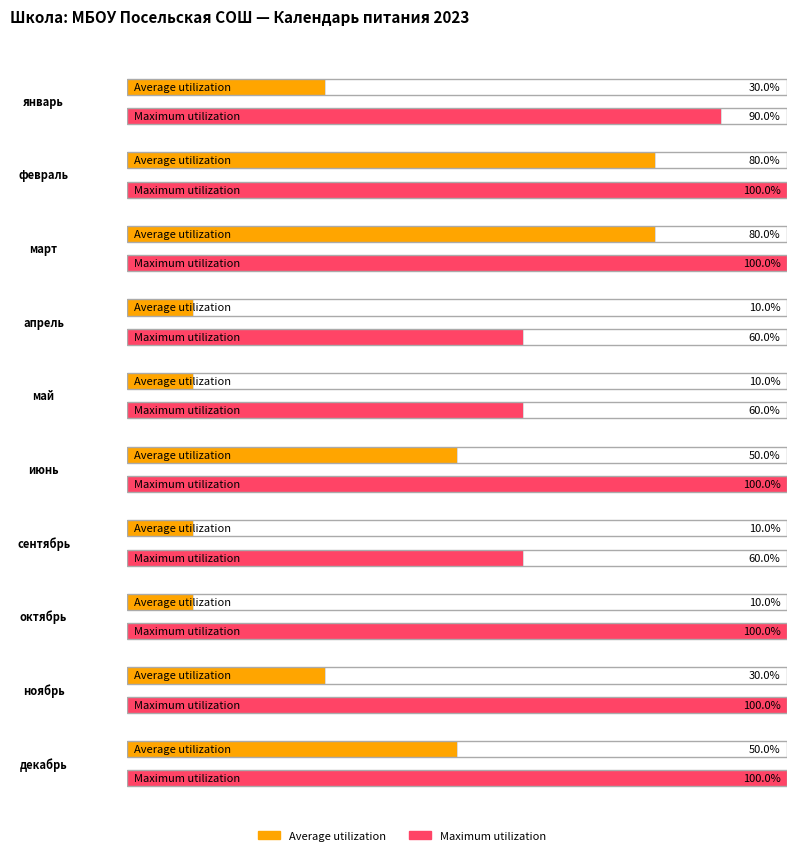

Rank the categories by Average utilization value from lowest to highest.

апрель, май, сентябрь, октябрь, январь, ноябрь, июнь, декабрь, февраль, март